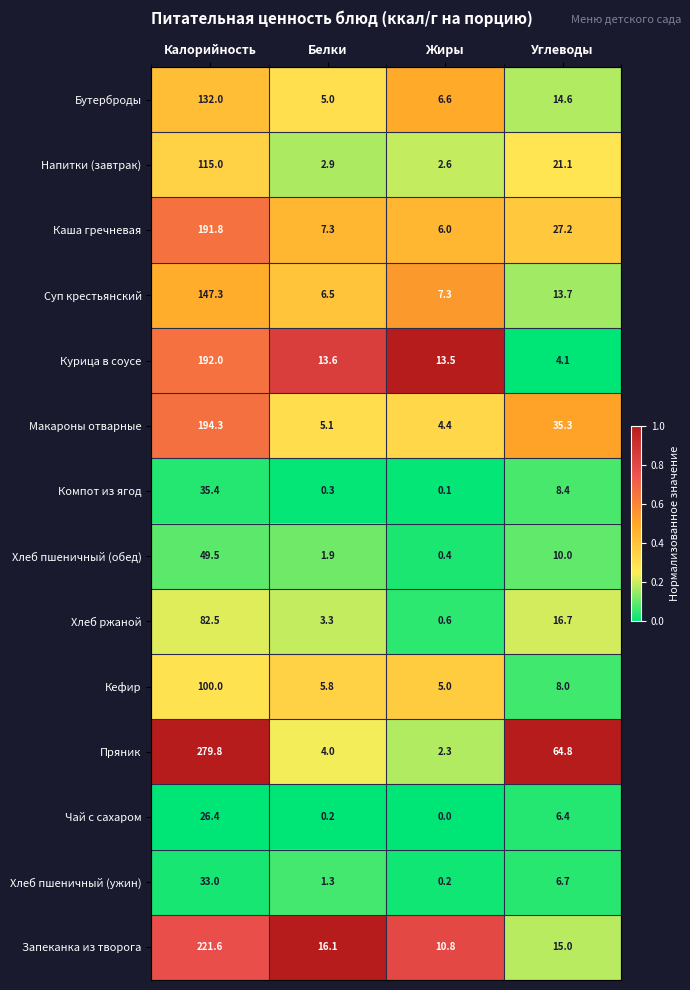

What is the sum of all Запеканка из творога values?

263.5